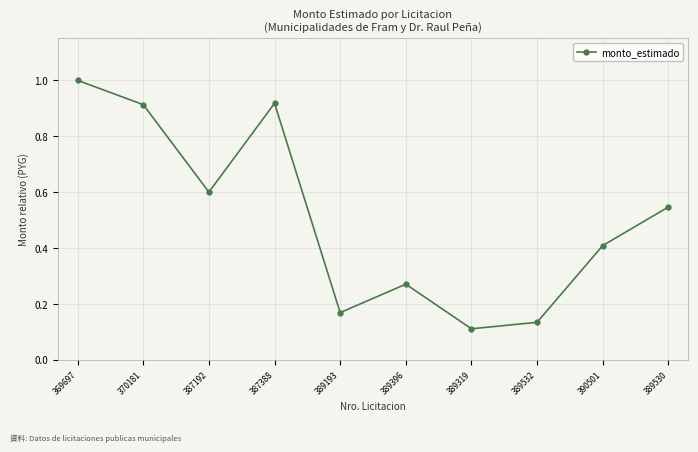

What position from the right is 387192?

8